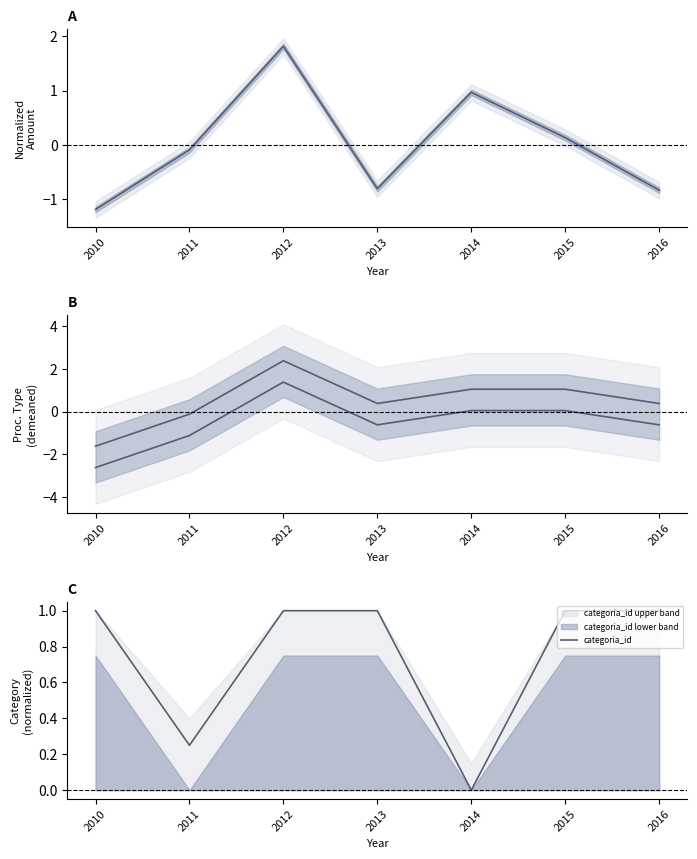

True or false: monto_adjudicado trend has a value of 0.1 at 2015.

True